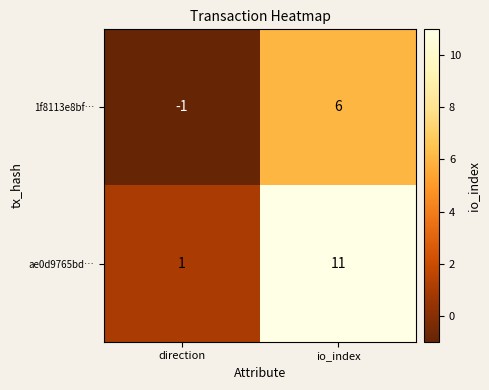

How many categories are shown in the chart?

2